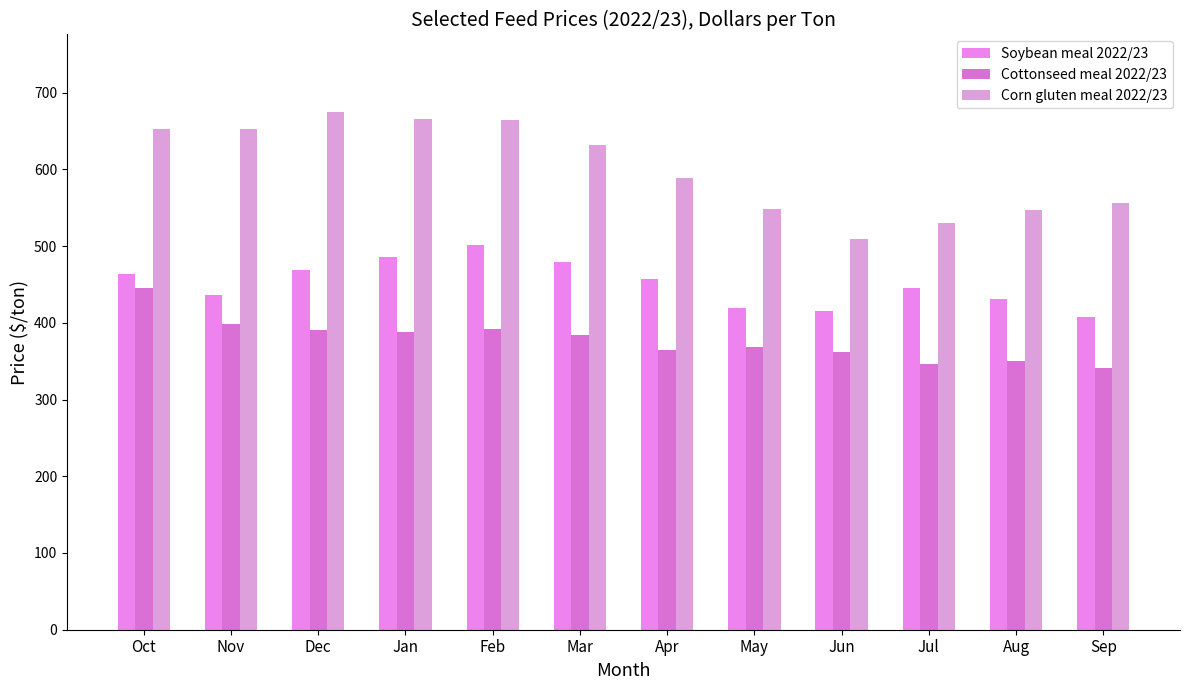

At which label does Cottonseed meal 2022/23 reach its peak?

Oct